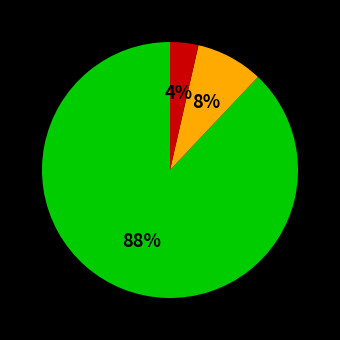

To the nearest percent, what is the average slice percentage?

33%